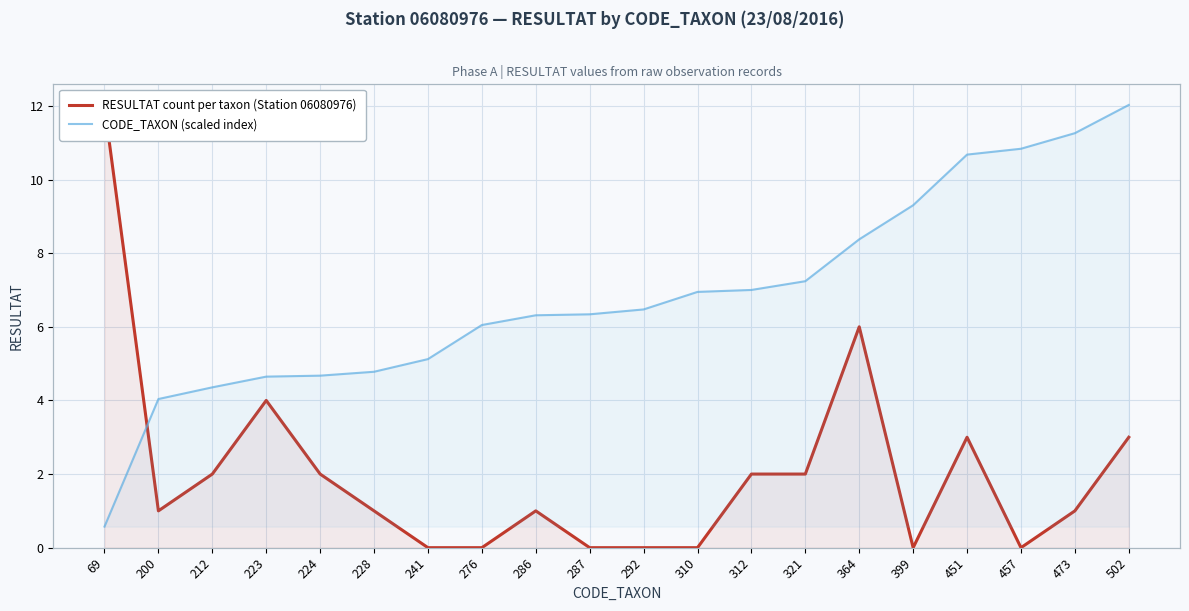

The value of RESULTAT count per taxon (Station 06080976) at 451 is 3.0. True or false?

True